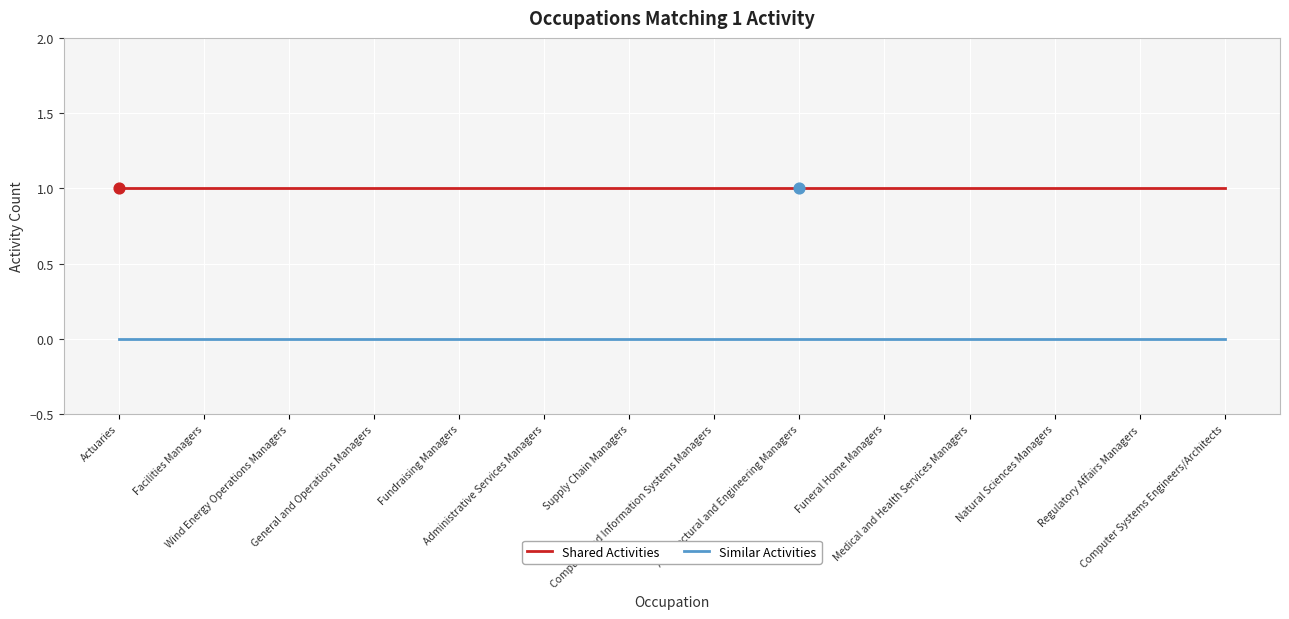

Is the value of Shared Activities at General and Operations Managers greater than the value of Similar Activities at Funeral Home Managers?

Yes